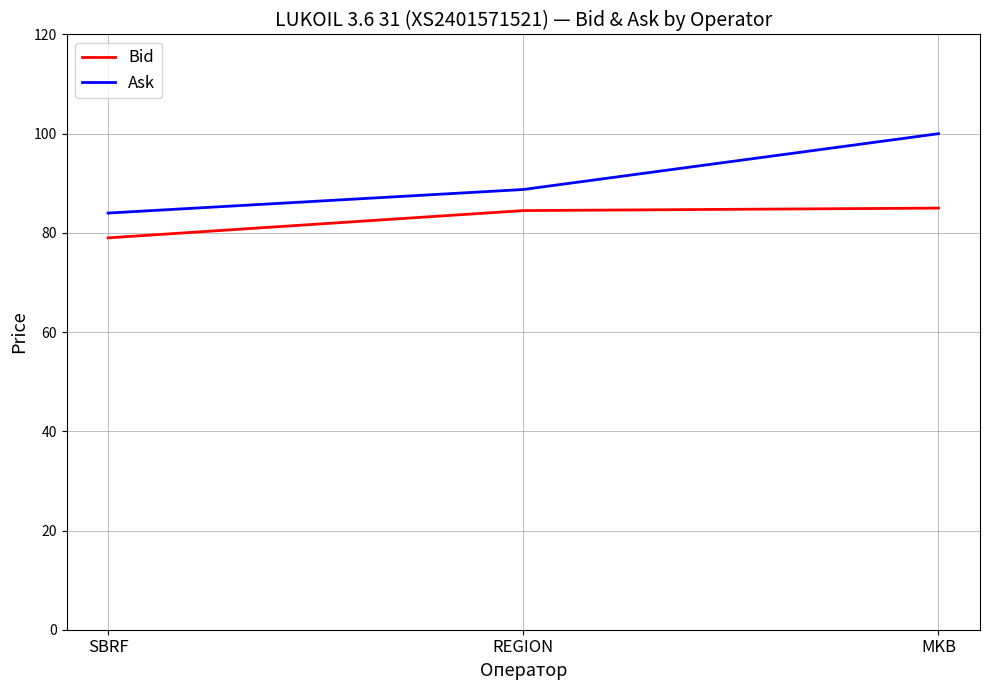

At which label does Ask reach its minimum?

SBRF